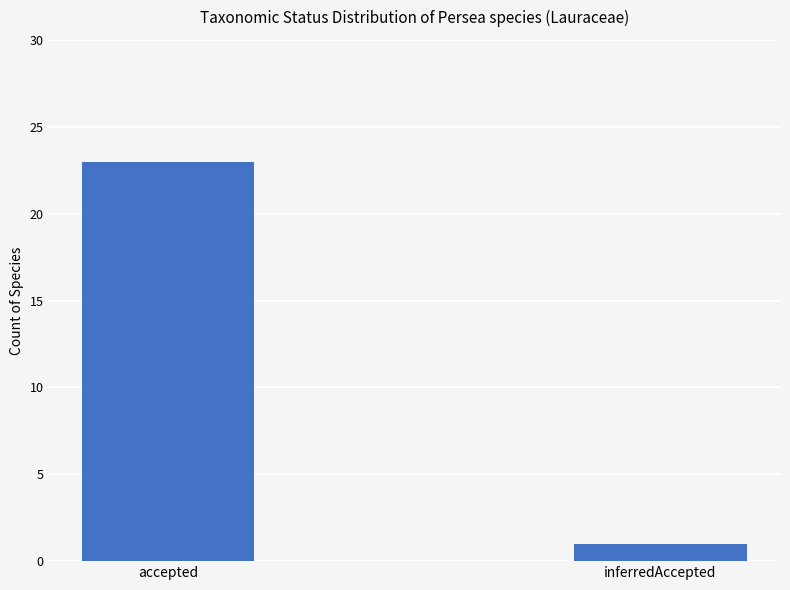

What value does the data have at accepted?

23